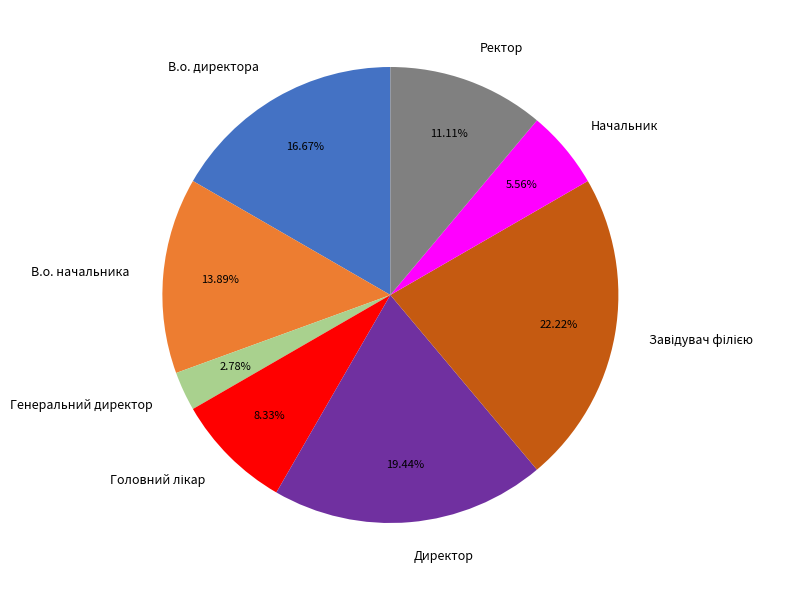

Which has a higher value, Директор or Начальник?

Директор